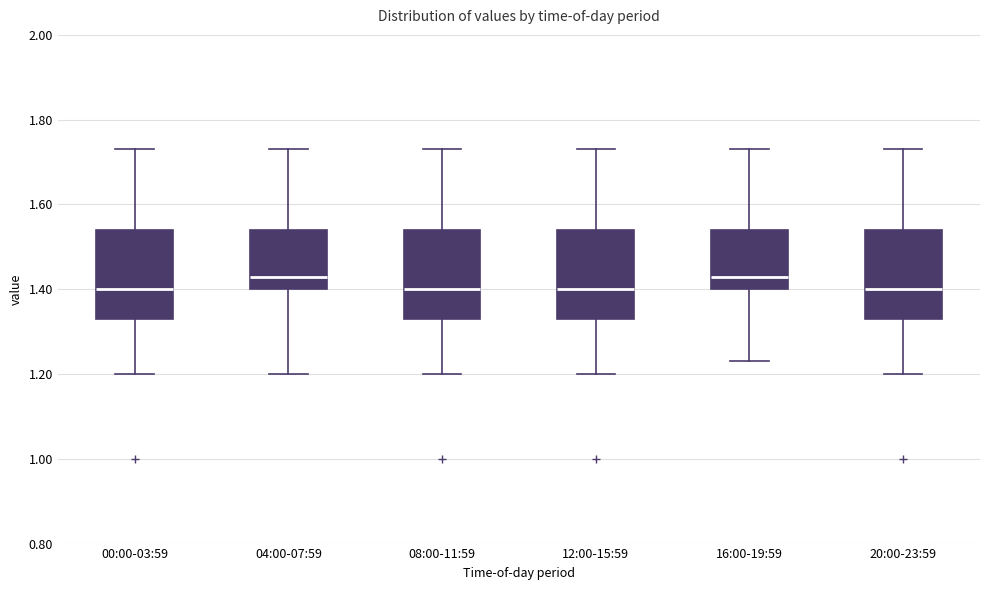

Reading left to right, read every box against the y-axis: the position of its median line, the range the box covers, and the ends of its whiskers. The values are not printed on the chart, so give them approximately, as read against the axis.

00:00-03:59: median 1.40, box 1.34 to 1.54, whiskers 1.20 to 1.74
04:00-07:59: median 1.44, box 1.40 to 1.54, whiskers 1.20 to 1.74
08:00-11:59: median 1.40, box 1.34 to 1.54, whiskers 1.20 to 1.74
12:00-15:59: median 1.40, box 1.34 to 1.54, whiskers 1.20 to 1.74
16:00-19:59: median 1.44, box 1.40 to 1.54, whiskers 1.24 to 1.74
20:00-23:59: median 1.40, box 1.34 to 1.54, whiskers 1.20 to 1.74